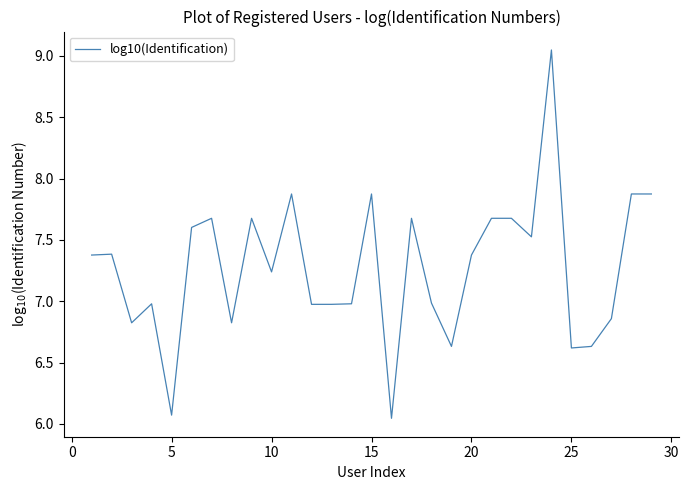

What is the difference between the maximum and minimum values?

3.0